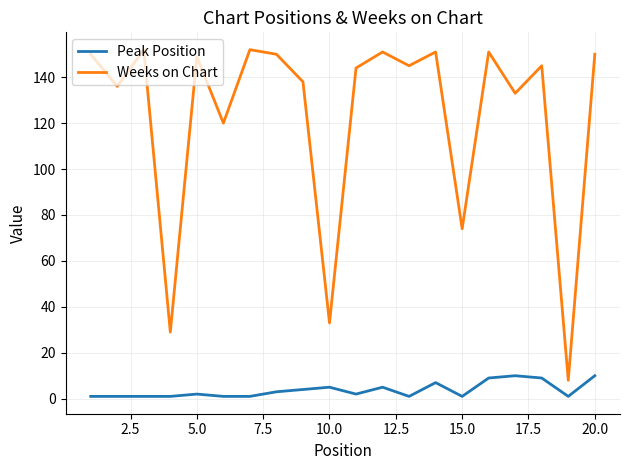

List the series in order of their overall mean, lowest first.

Peak Position, Weeks on Chart